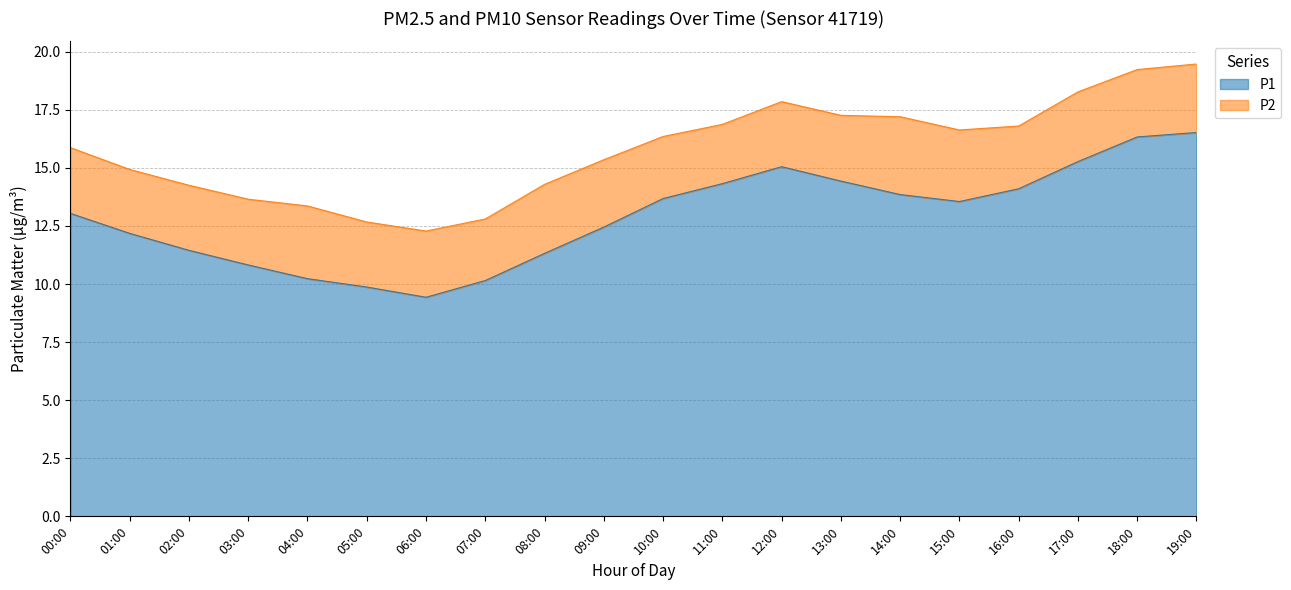

What is the difference between the maximum and minimum values?

7.1